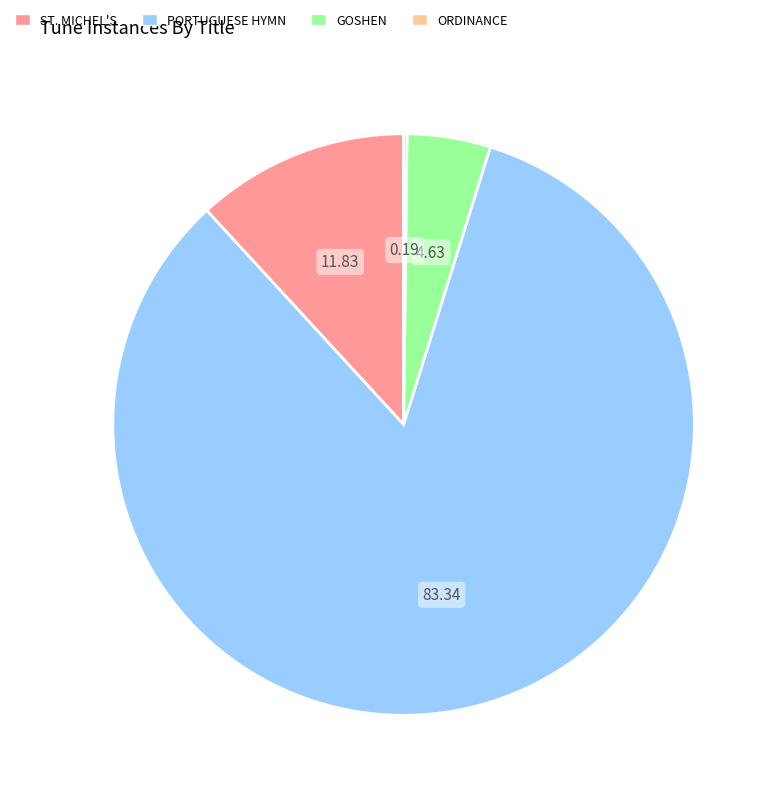

What is the largest slice in the pie chart?

PORTUGUESE HYMN